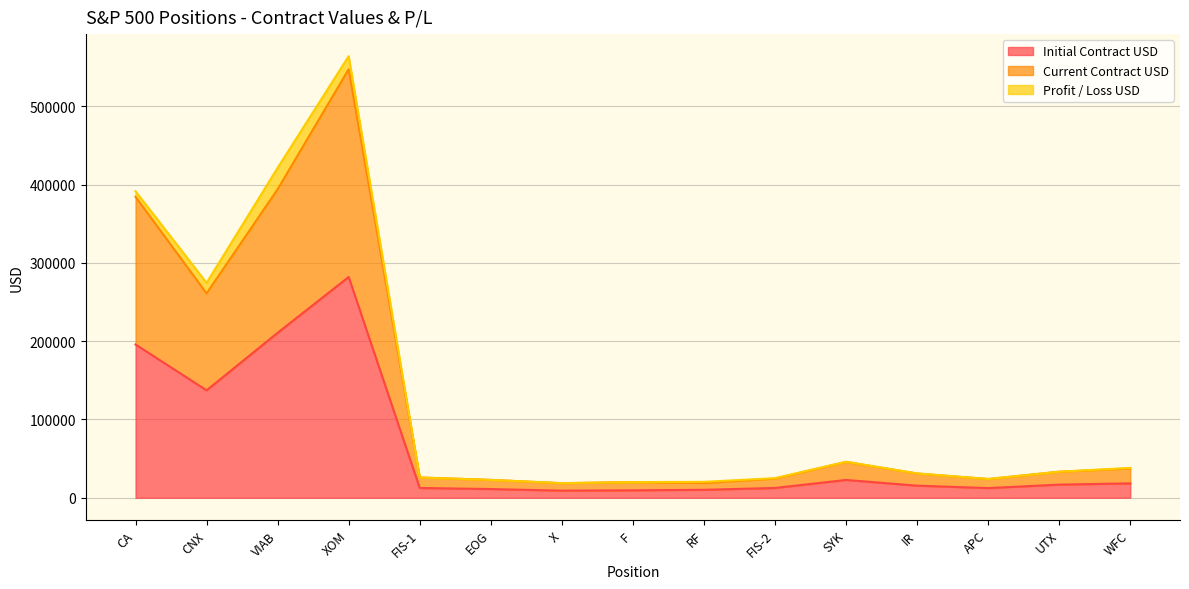

What is the lowest value of the Initial Contract USD series?

9065.4